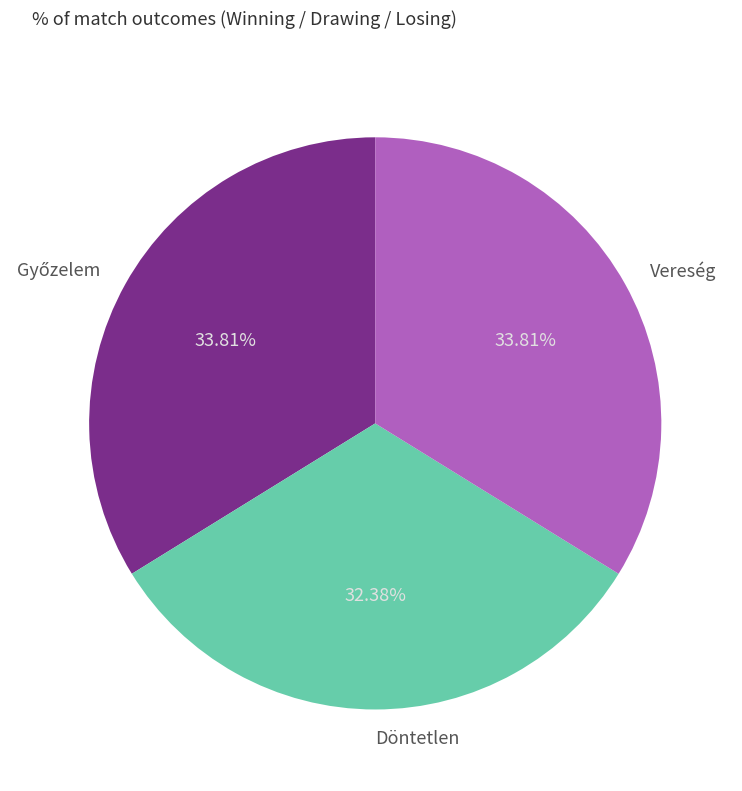

To the nearest percent, what is the difference between the largest and smallest slice percentages?

1%